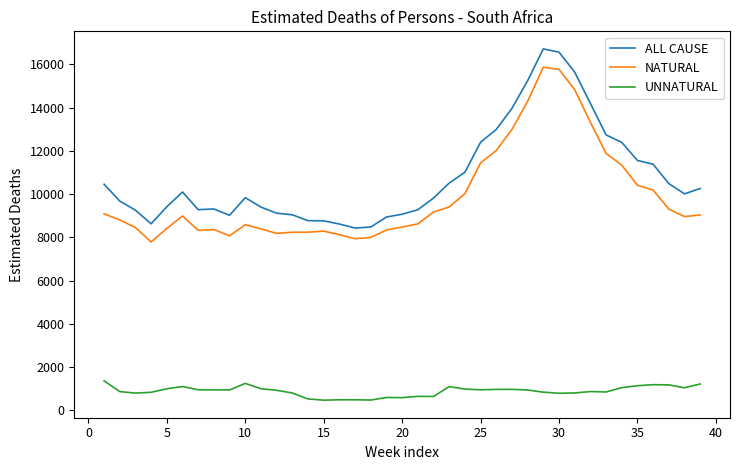

What is the difference between the maximum and minimum values in the UNNATURAL series?

893.1